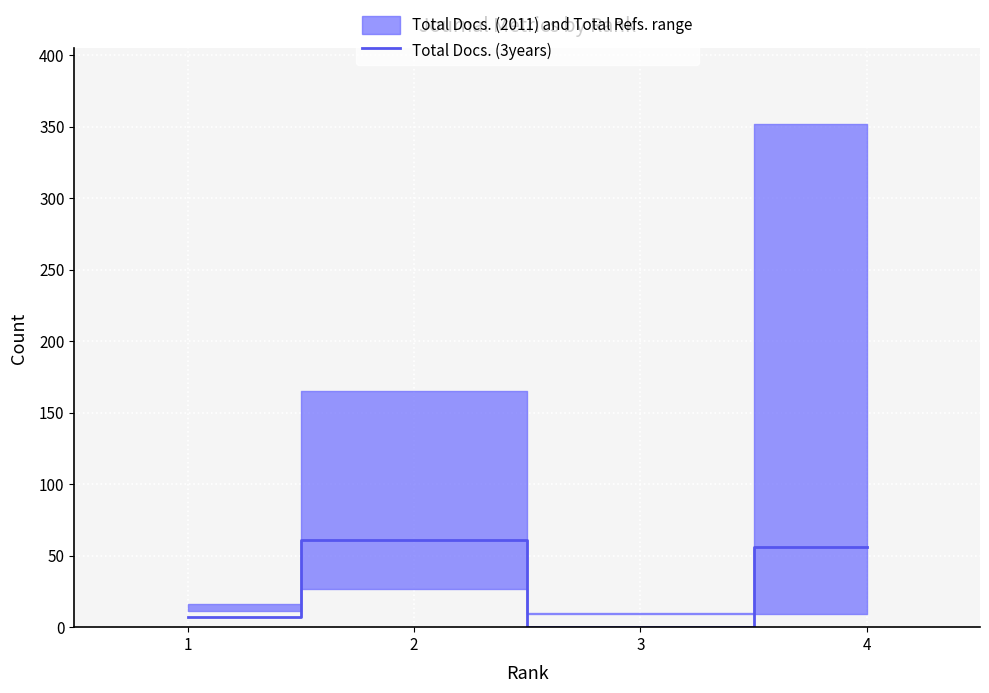

Reading left to right, what are all the values shown in this chart?

1=7	2=61	3=0	4=56